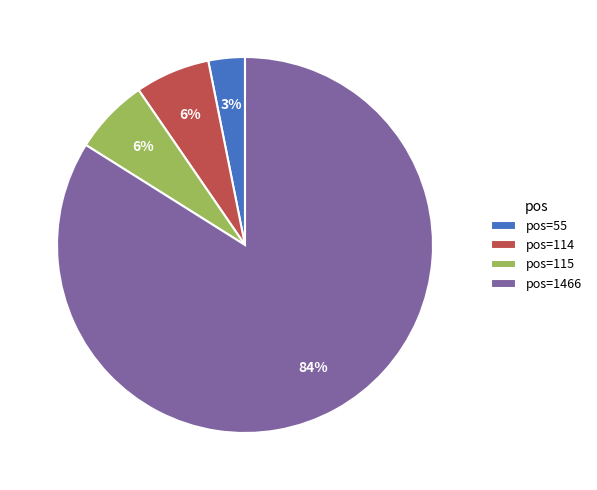

Between pos=1466 and pos=115, which is larger?

pos=1466